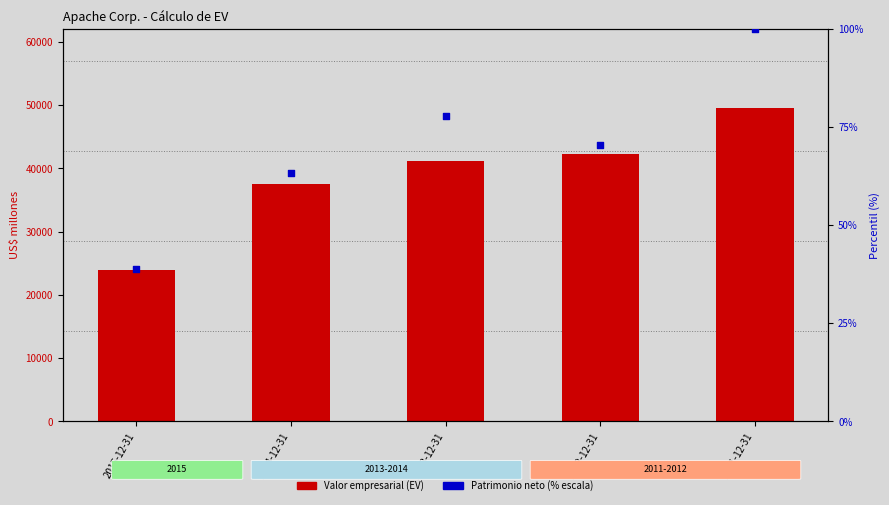

Is the value of Valor empresarial (EV) at 2014-12-31 greater than the value of Patrimonio (% escala) at 2014-12-31?

Yes